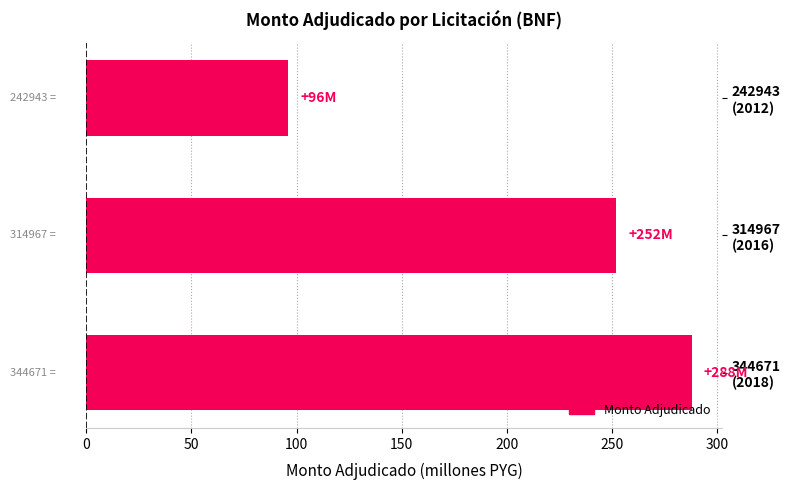

What is the greatest value displayed?

288